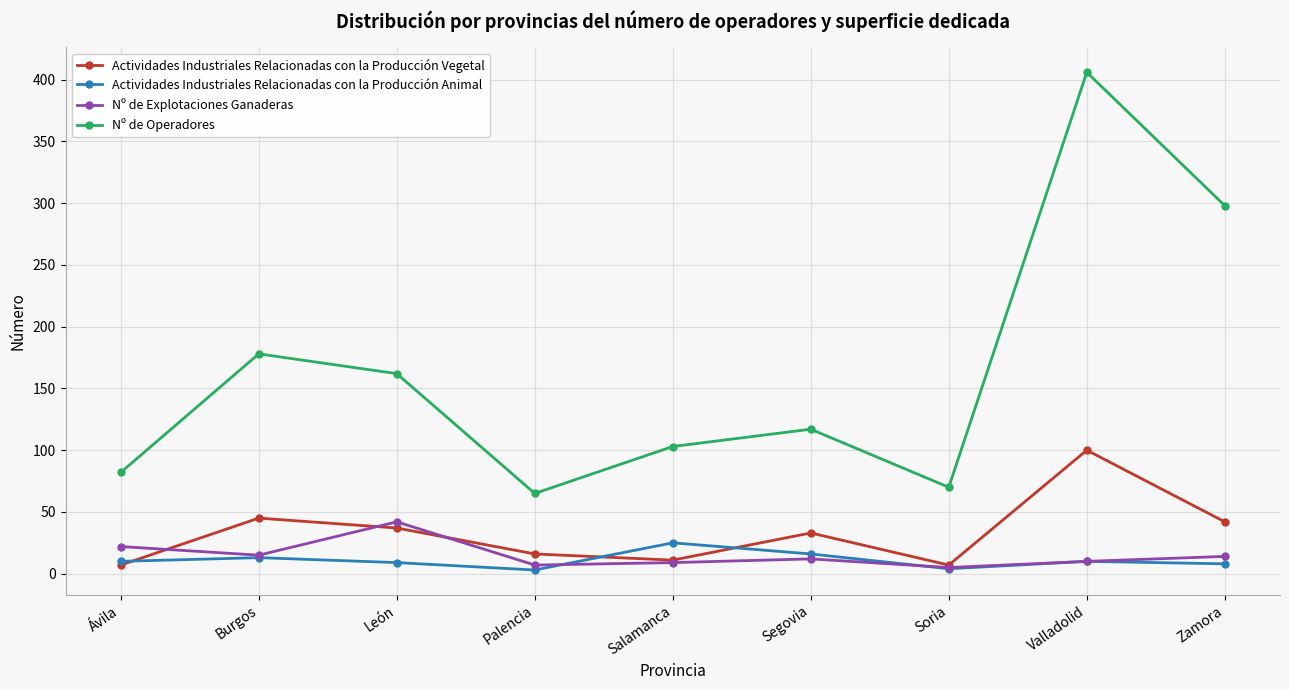

Read the Nº de Explotaciones Ganaderas value at Zamora.

14